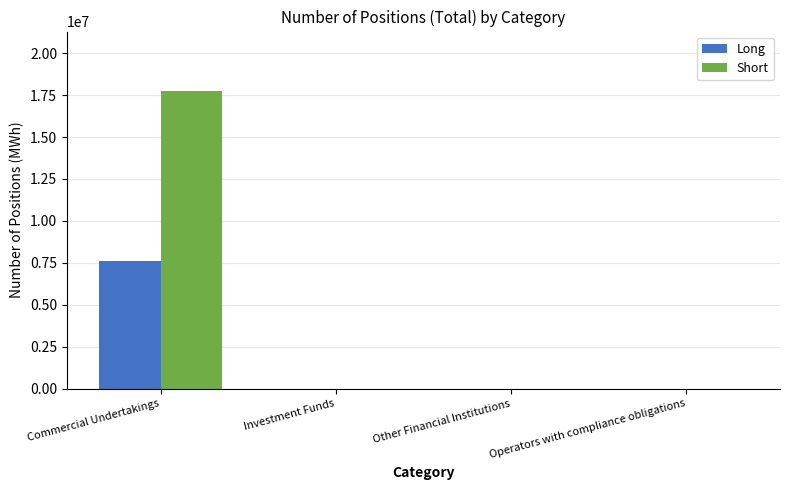

What is the maximum value for Long?

7584227